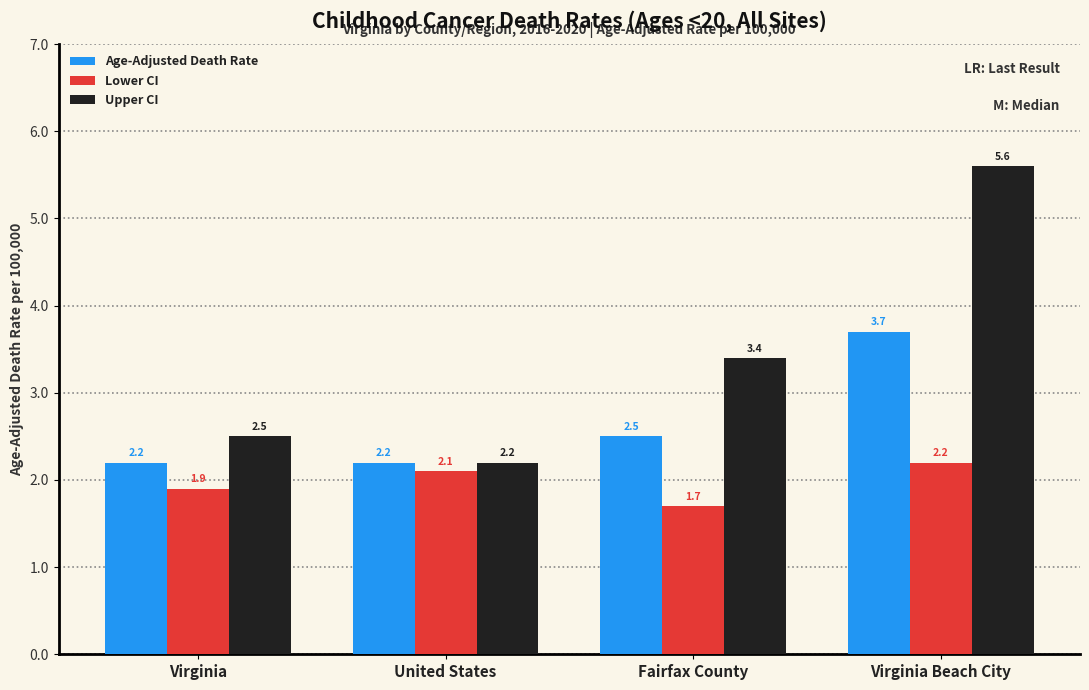

Is the value of Upper CI at United States greater than the value of Lower CI at United States?

Yes